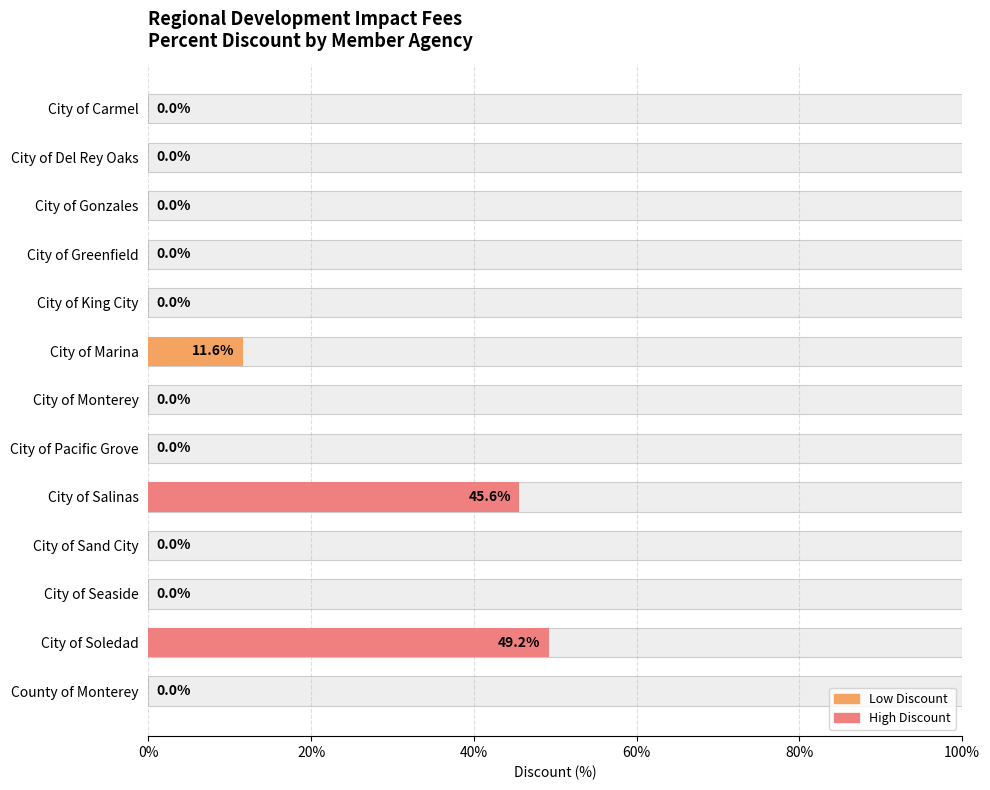

Reading left to right, extract all data points from this chart.

0.0	0.0	0.0	0.0	0.0	0.1	0.0	0.0	0.5	0.0	0.0	0.5	0.0